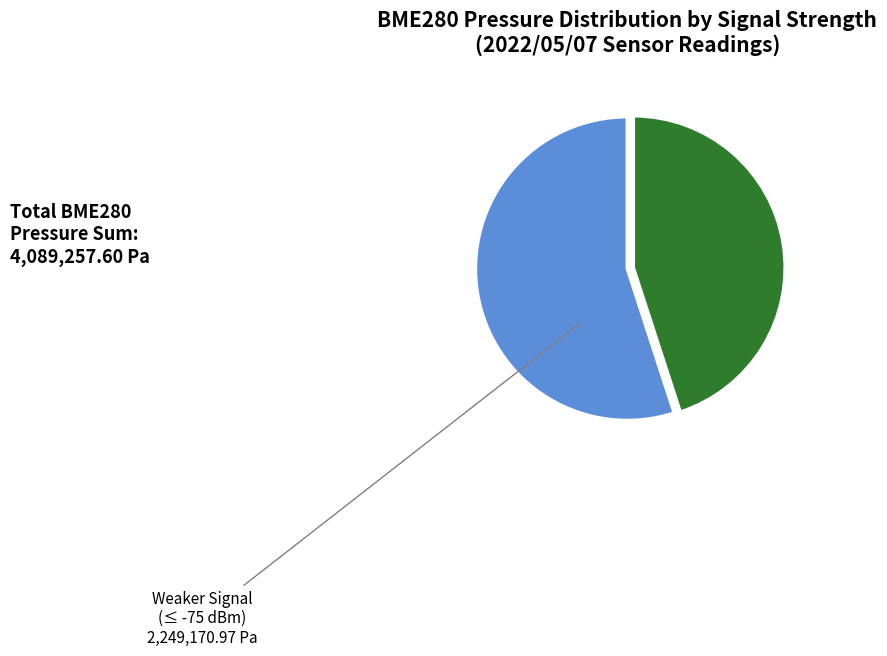

Is there any slice that represents more than half of the pie?

Yes